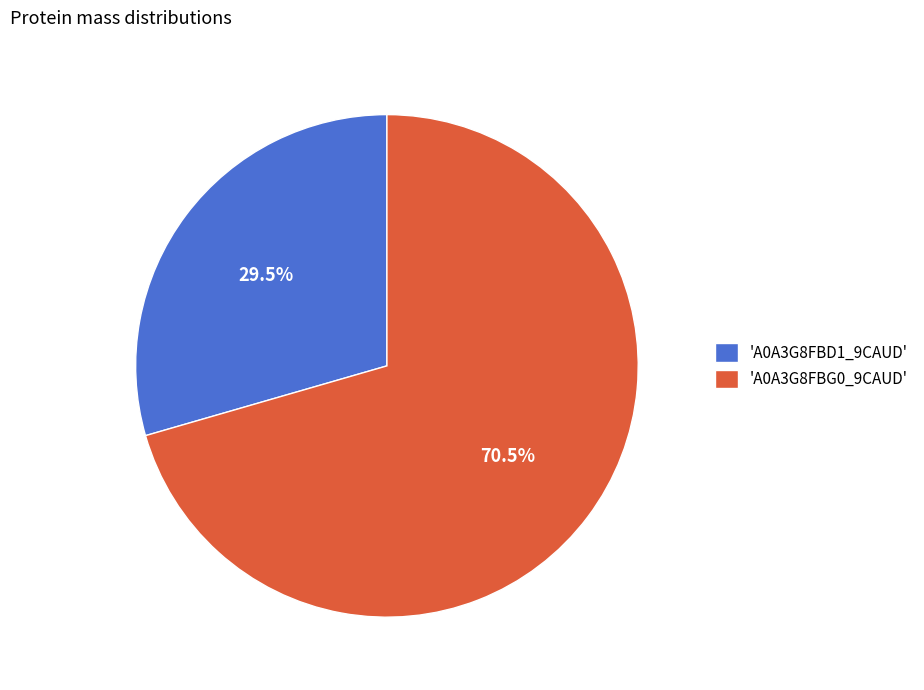

What is the smallest slice in the pie chart?

'A0A3G8FBD1_9CAUD'